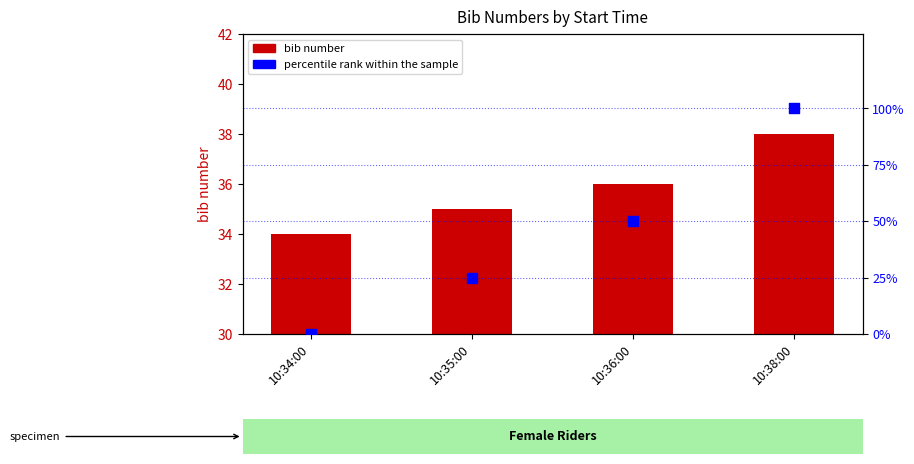

Is the value of percentile rank within the sample at 10:38:00 greater than the value of bib number at 10:38:00?

Yes